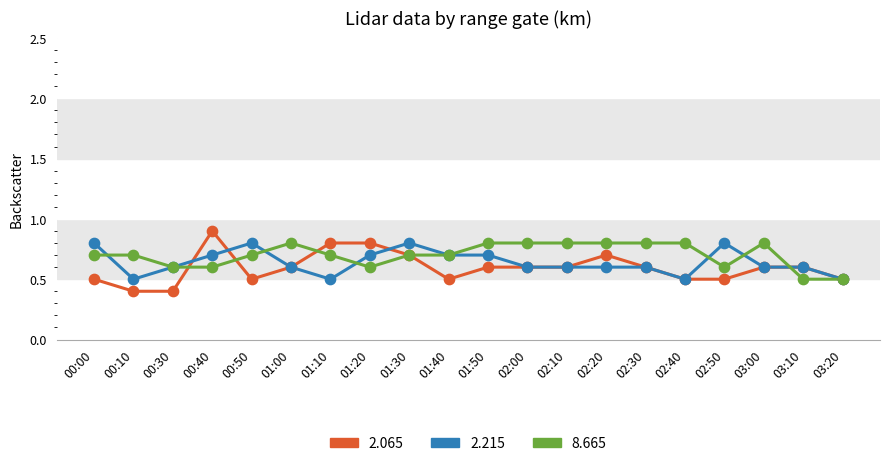

What is the difference between the highest and lowest values at 00:00?

0.3